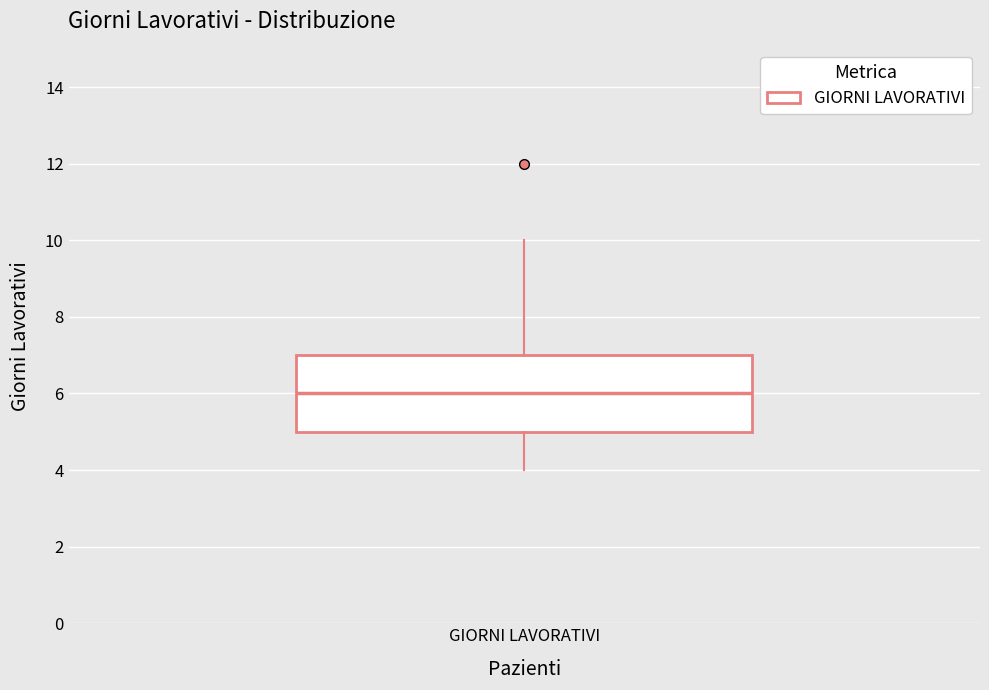

Transcribe this box plot: give where the median line is, the range the box spans, and where the two whiskers end, as read against the y-axis. The values are not printed on the chart, so give them approximately, as read against the axis.

median 6, box 5 to 7, whiskers 4 to 10